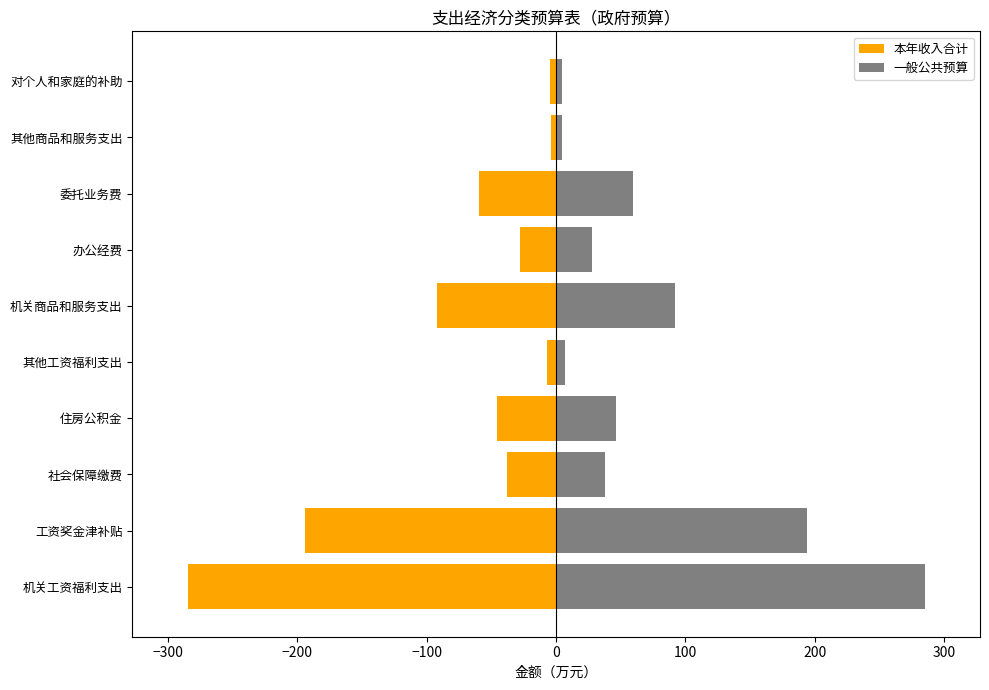

What are all the series names shown in the legend?

本年收入合计, 一般公共预算